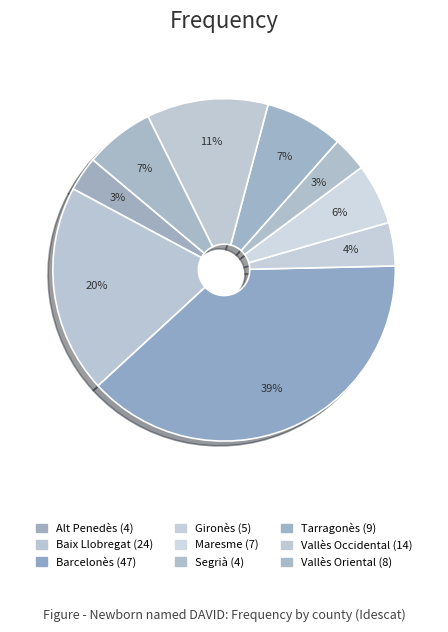

Does any single category account for the majority?

No